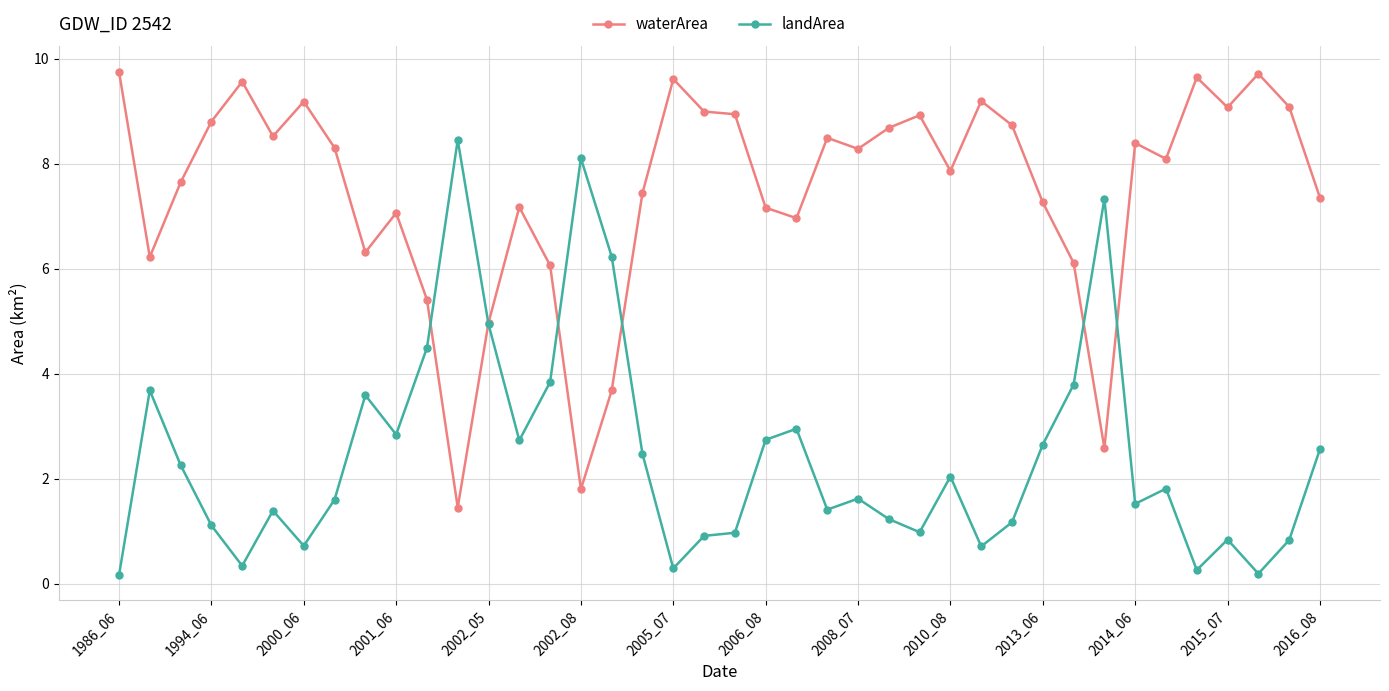

True or false: waterArea and landArea cross at least once.

True